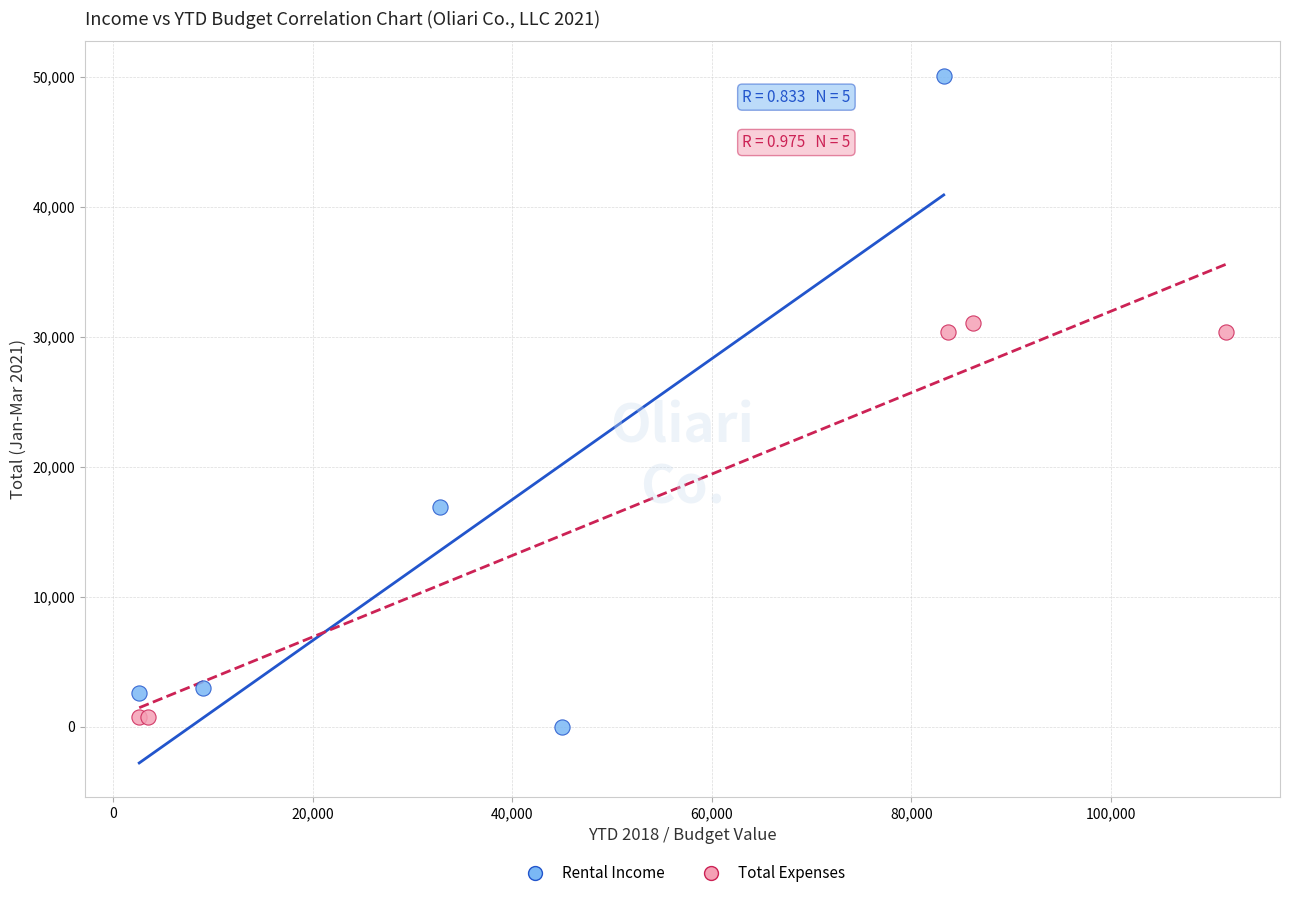

Which series has the largest Y range (max minus min)?

Rental Income